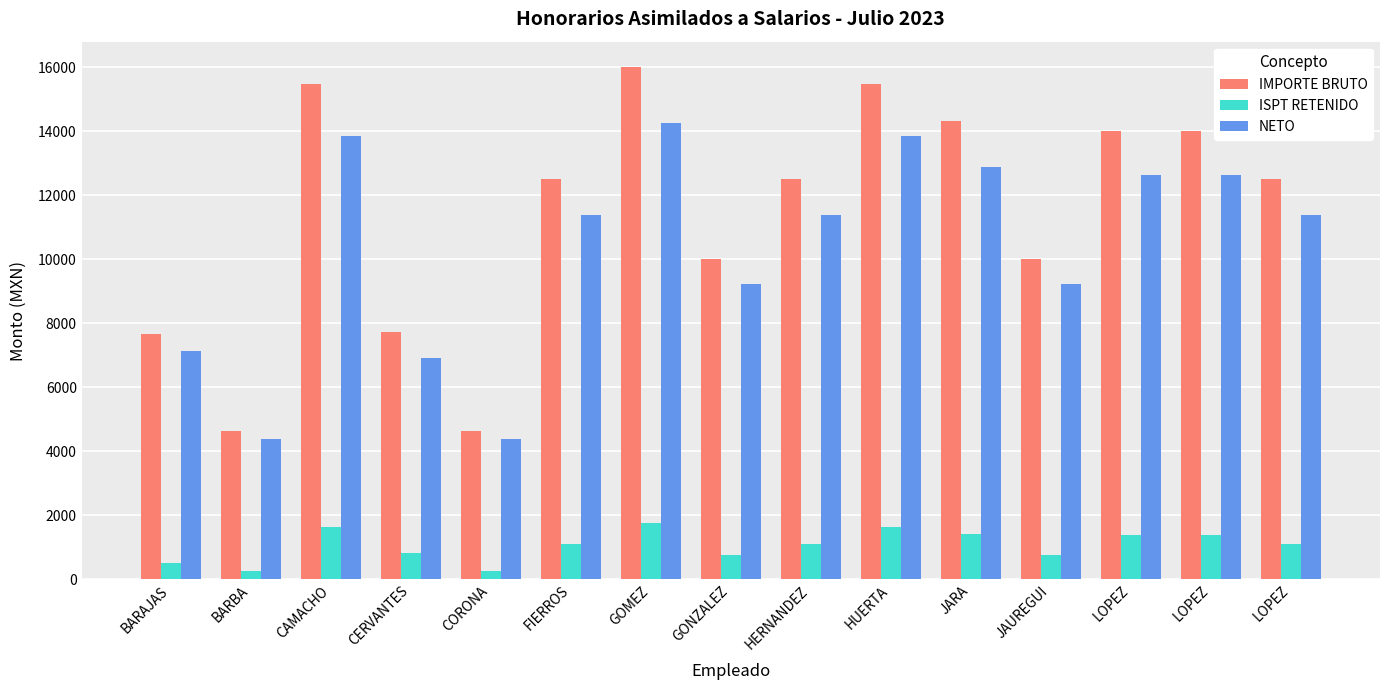

Reading left to right, extract all data points from this chart.

IMPORTE BRUTO: BARAJAS=7662.9	BARBA=4645.5	CAMACHO=15479.1	CERVANTES=7739.6	CORONA=4645.5	FIERROS=12500.0	GOMEZ=15999.9	GONZALEZ=10000.0	HERNANDEZ=12500.0	HUERTA=15479.1	JARA=14313.9	JAUREGUI=10000.0	LOPEZ=14000.1	LOPEZ=14000.1	LOPEZ=12500.0
ISPT RETENIDO: BARAJAS=516.6	BARBA=263.9	CAMACHO=1638.6	CERVANTES=819.3	CORONA=263.9	FIERROS=1113.1	GOMEZ=1749.6	GONZALEZ=770.9	HERNANDEZ=1113.1	HUERTA=1638.6	JARA=1429.9	JAUREGUI=770.9	LOPEZ=1373.6	LOPEZ=1373.6	LOPEZ=1113.1
NETO: BARAJAS=7146.3	BARBA=4381.6	CAMACHO=13840.5	CERVANTES=6920.2	CORONA=4381.6	FIERROS=11386.9	GOMEZ=14250.3	GONZALEZ=9229.1	HERNANDEZ=11386.9	HUERTA=13840.5	JARA=12884.0	JAUREGUI=9229.1	LOPEZ=12626.5	LOPEZ=12626.5	LOPEZ=11386.9